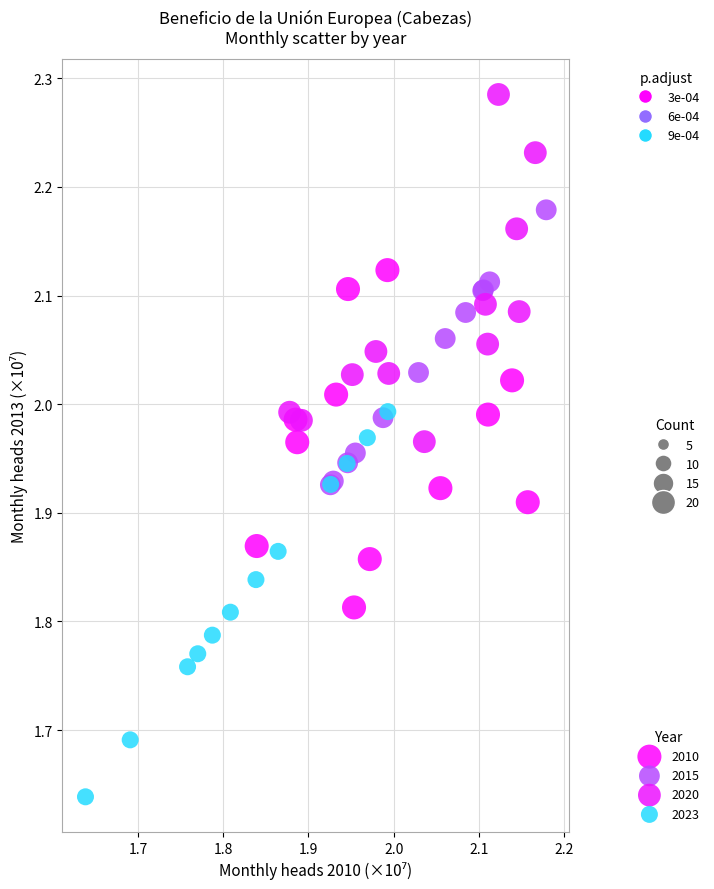

Which series has the largest Y range (max minus min)?

2023